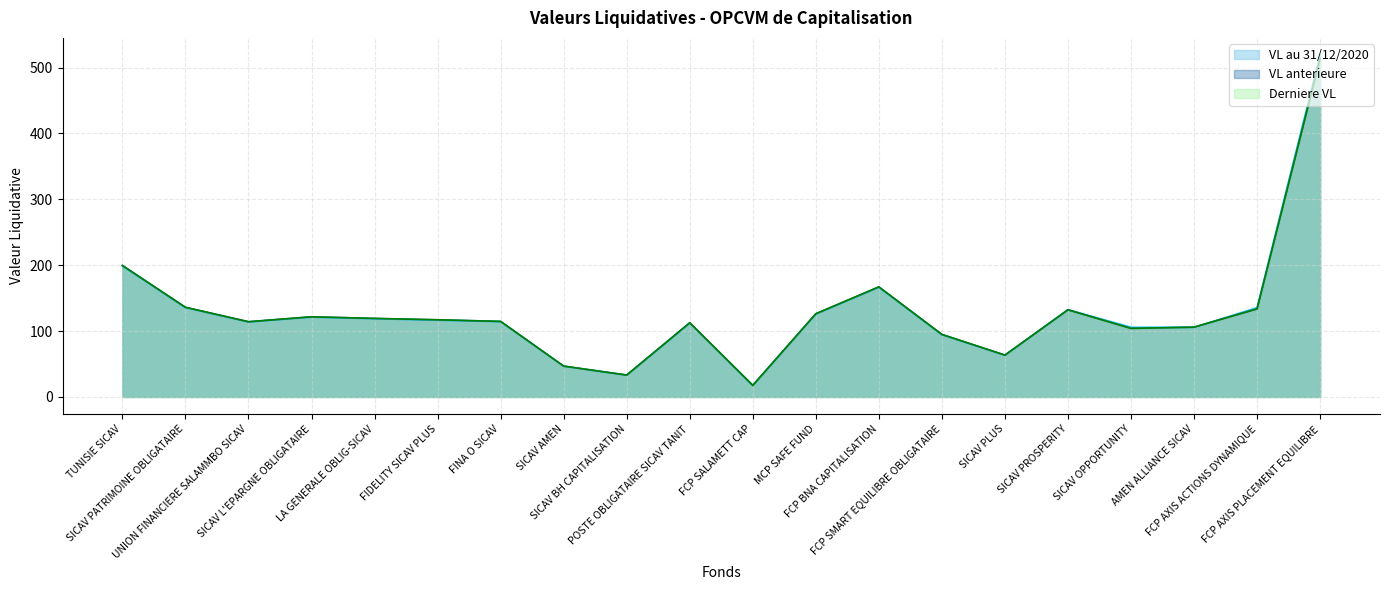

Which series has the widest spread of values?

VL au 31/12/2020